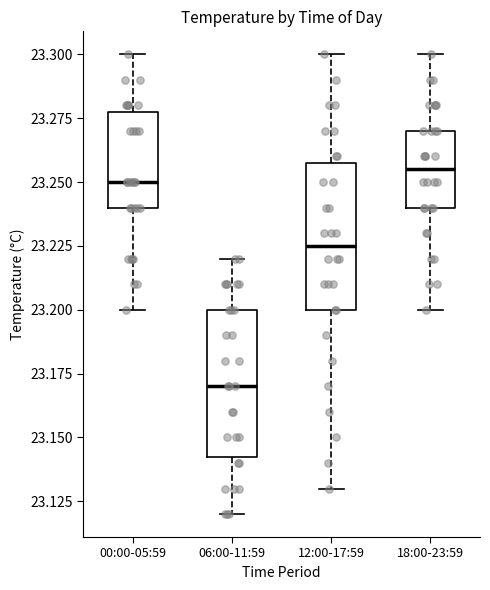

Reading left to right, read every box against the y-axis: the position of its median line, the range the box covers, and the ends of its whiskers. The values are not printed on the chart, so give them approximately, as read against the axis.

00:00-05:59: median 23.250, box 23.240 to 23.280, whiskers 23.200 to 23.300
06:00-11:59: median 23.170, box 23.145 to 23.200, whiskers 23.120 to 23.220
12:00-17:59: median 23.225, box 23.200 to 23.260, whiskers 23.130 to 23.300
18:00-23:59: median 23.255, box 23.240 to 23.270, whiskers 23.200 to 23.300